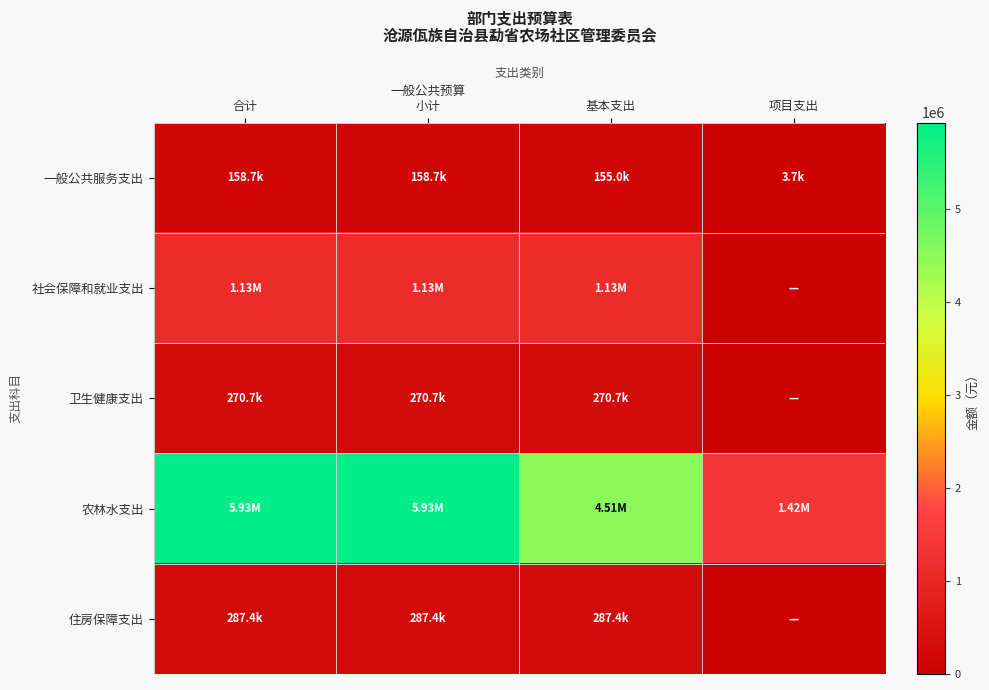

Rank the series by their maximum value, from lowest to highest.

一般公共服务支出, 卫生健康支出, 住房保障支出, 社会保障和就业支出, 农林水支出